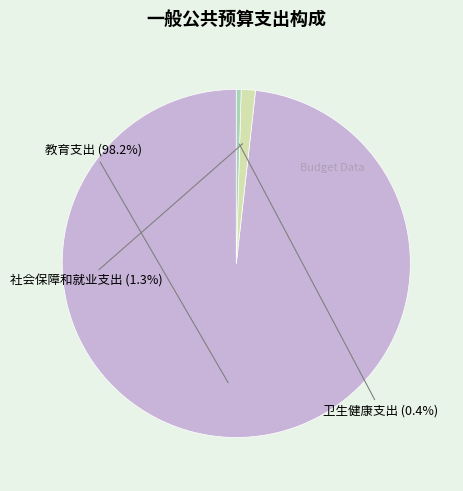

Combined, what portion of the pie is 教育支出 and 卫生健康支出?

98.7%